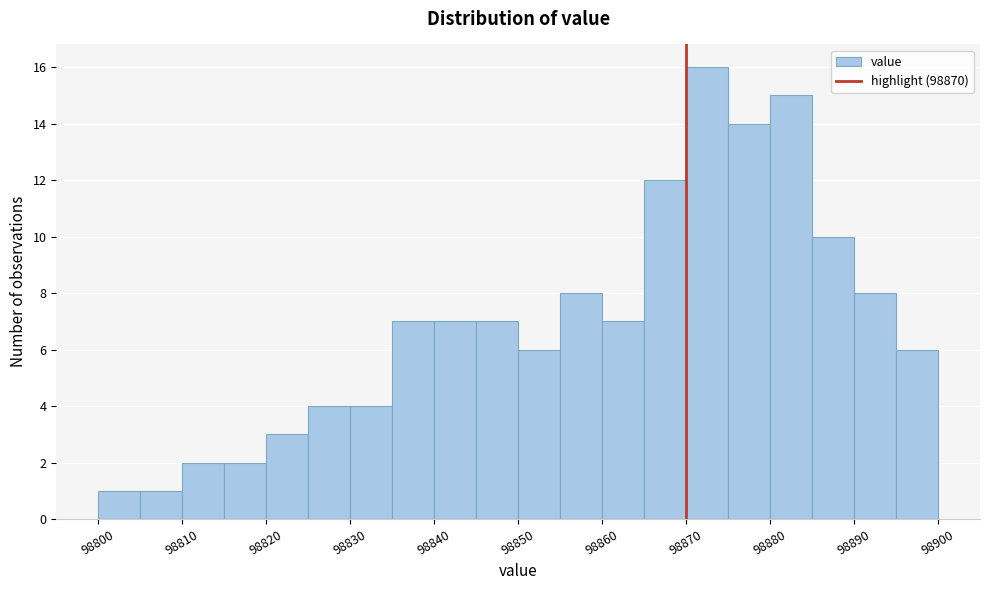

How tall is the bar that spans 98800 to 98805 on the x-axis? The values are not printed on the chart, so give them approximately, as read against the axis.

1